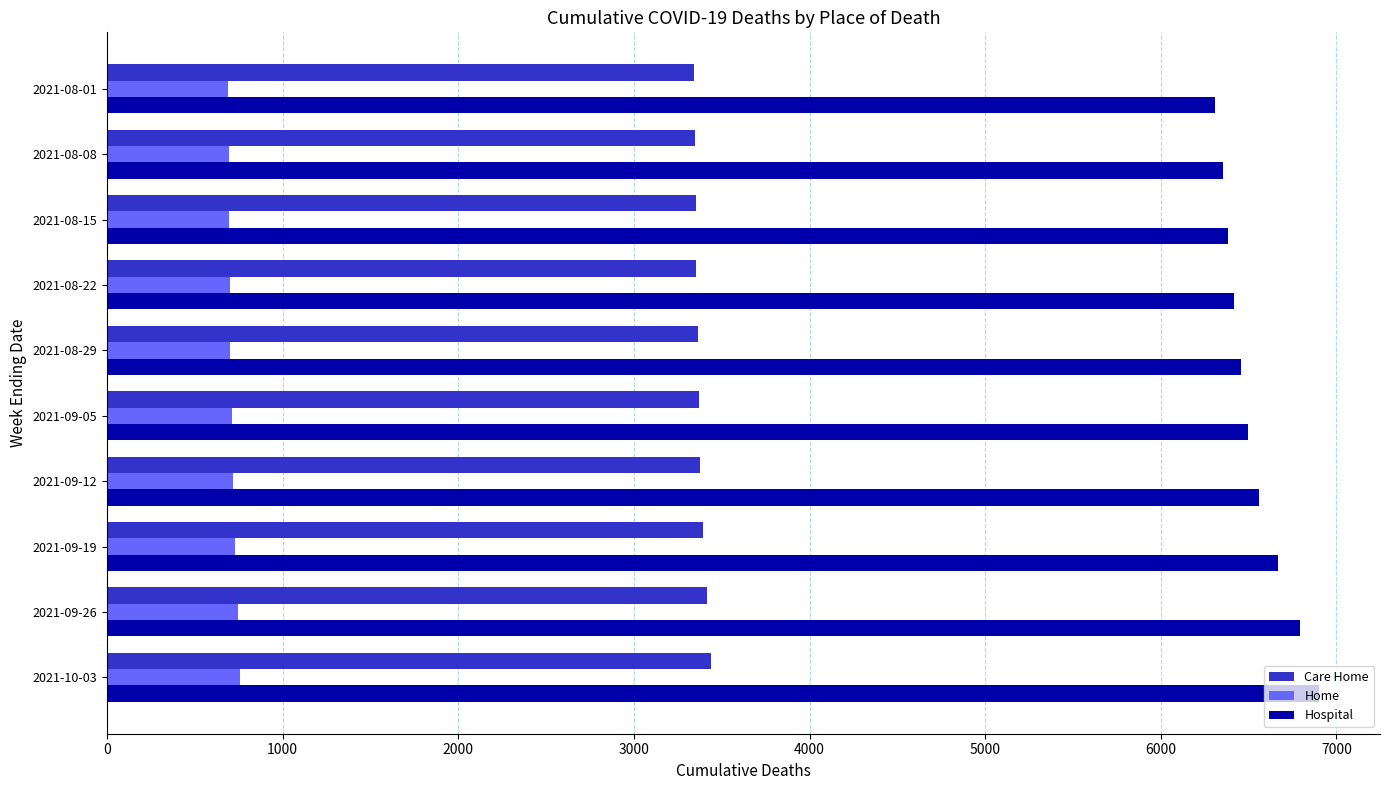

What is the sum of the Hospital values at 2021-08-01 and 2021-08-15?

12692